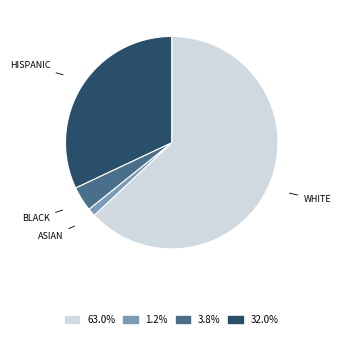

What is the majority slice?

WHITE